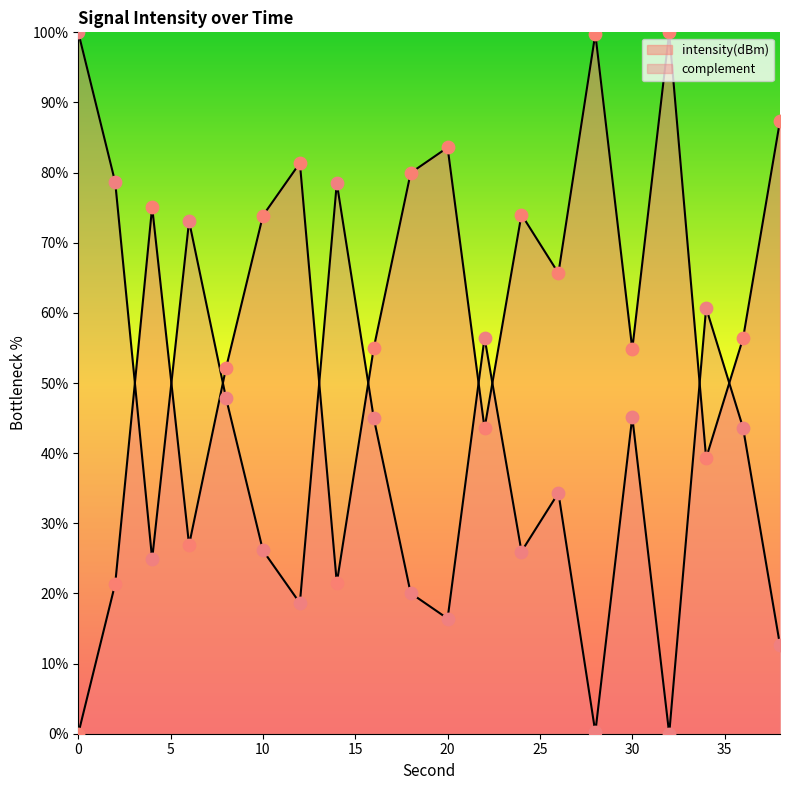

Which has a higher value, 12 or 36?

36